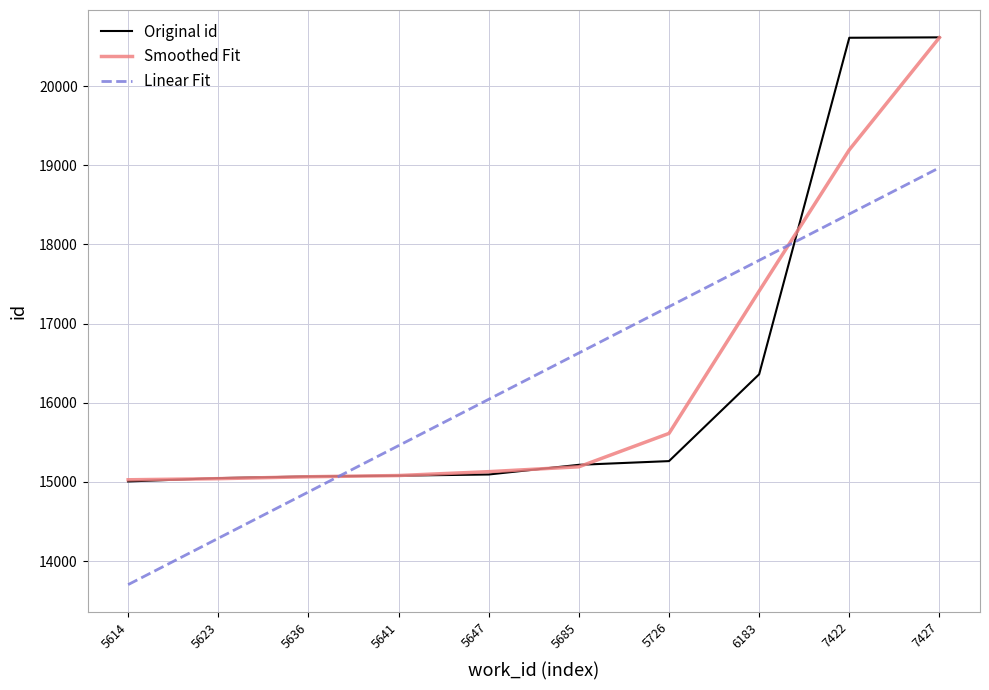

Which series changed the most between 5623 and 5647?

Linear Fit